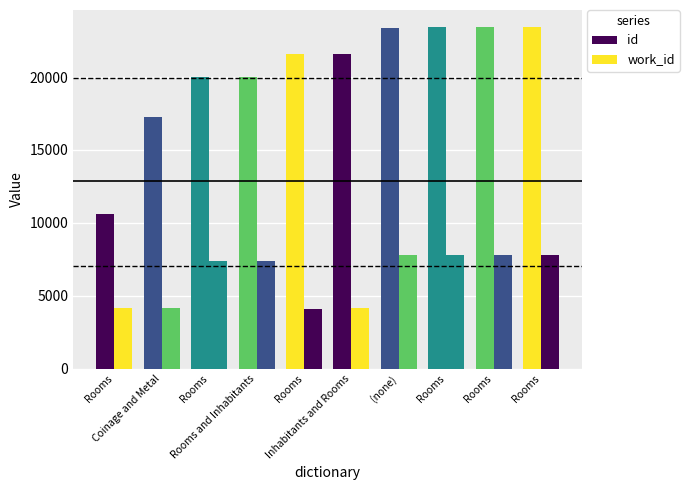

What is the sum of the work_id values at Rooms and Rooms?

11952